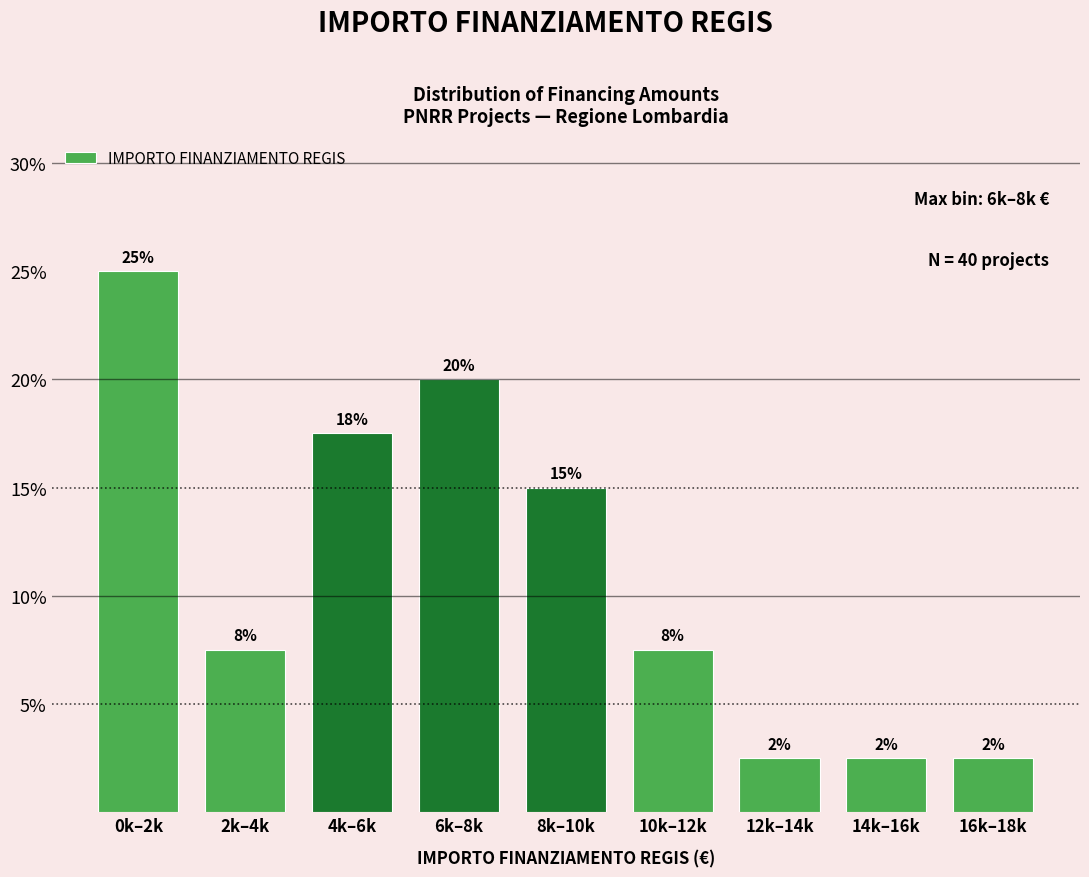

Does the chart contain any negative values?

No